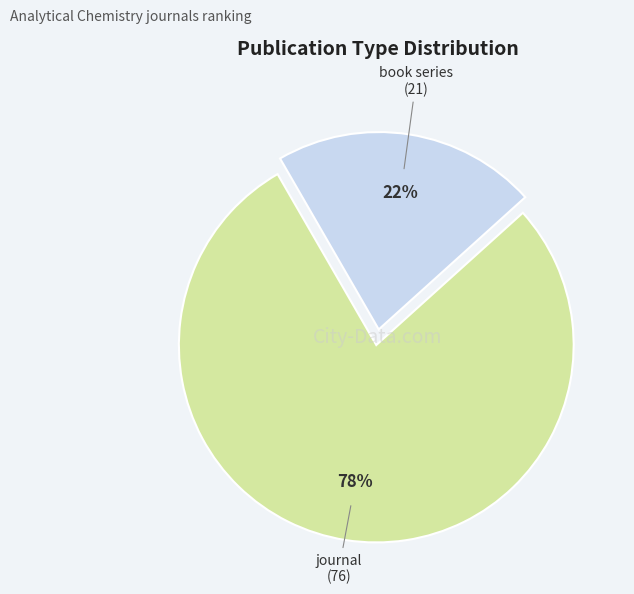

Which slice is the largest?

journal